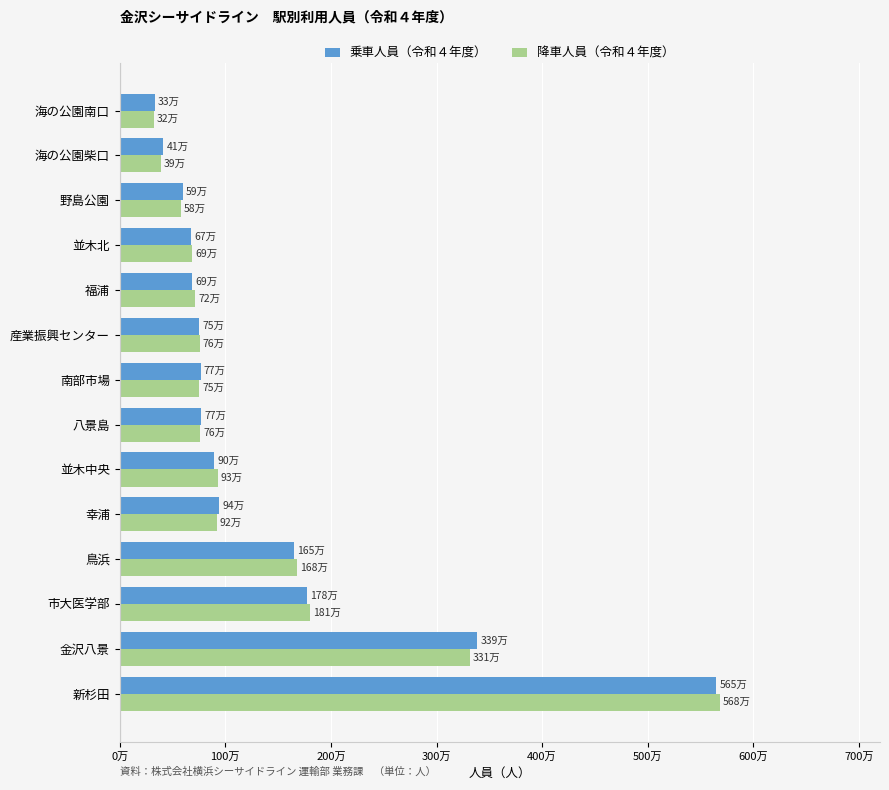

What are all the series names shown in the legend?

乗車人員（令和４年度）, 降車人員（令和４年度）